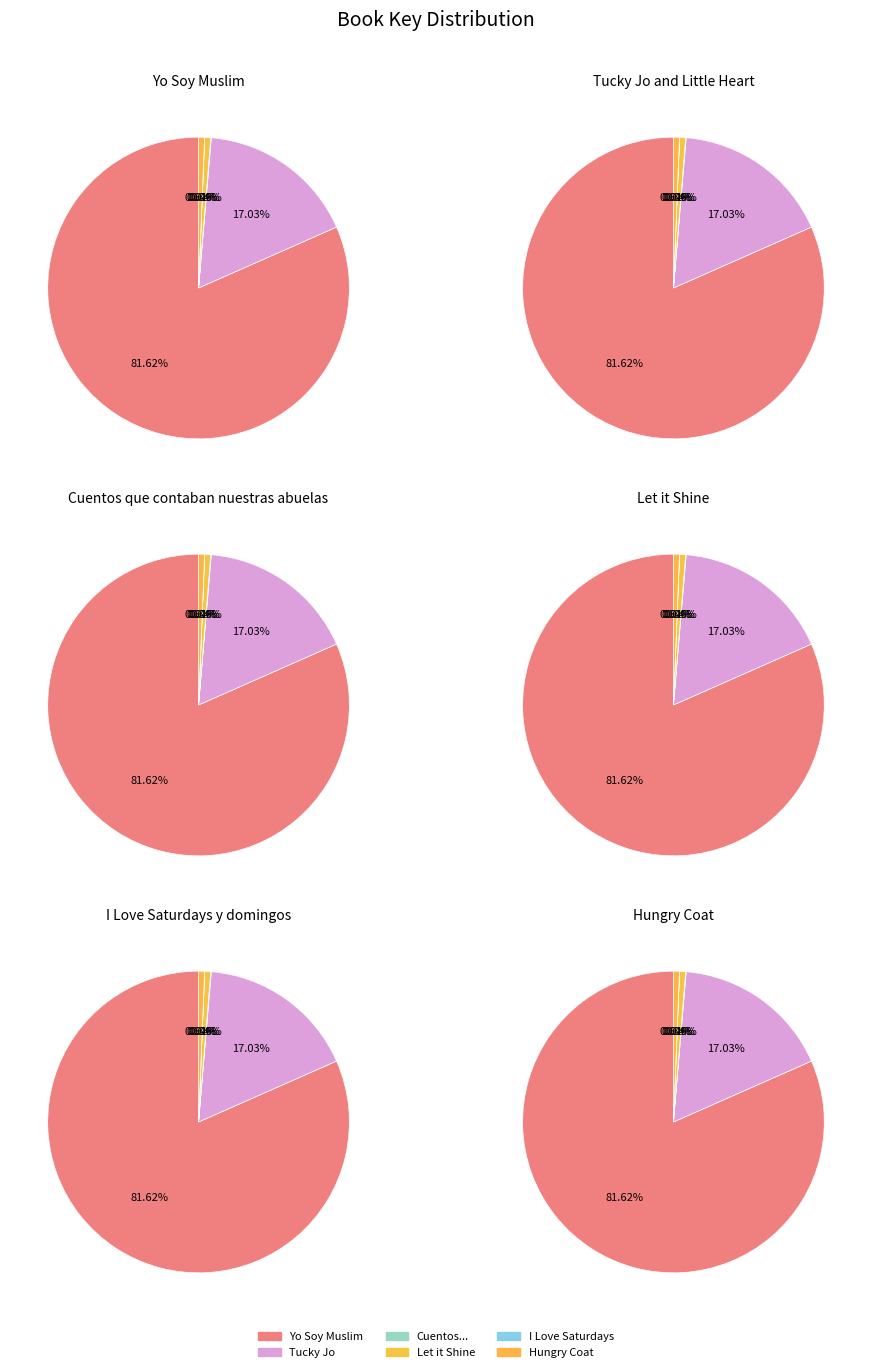

Which has a higher value, I Love Saturdays y domingos or Yo Soy Muslim?

Yo Soy Muslim